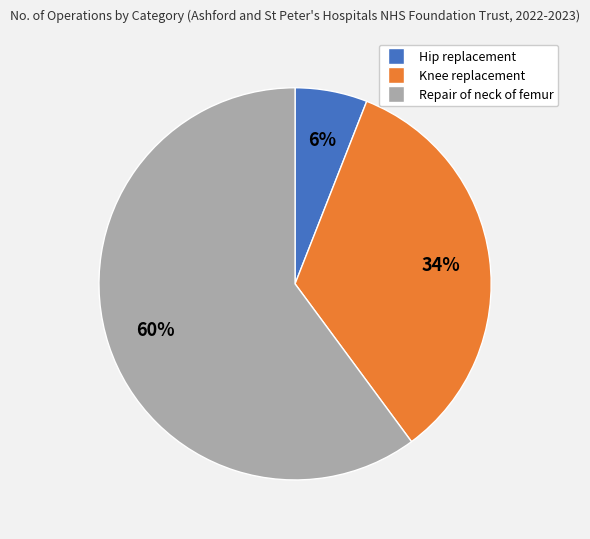

Rank the categories by value from lowest to highest.

Hip replacement, Knee replacement, Repair of neck of femur